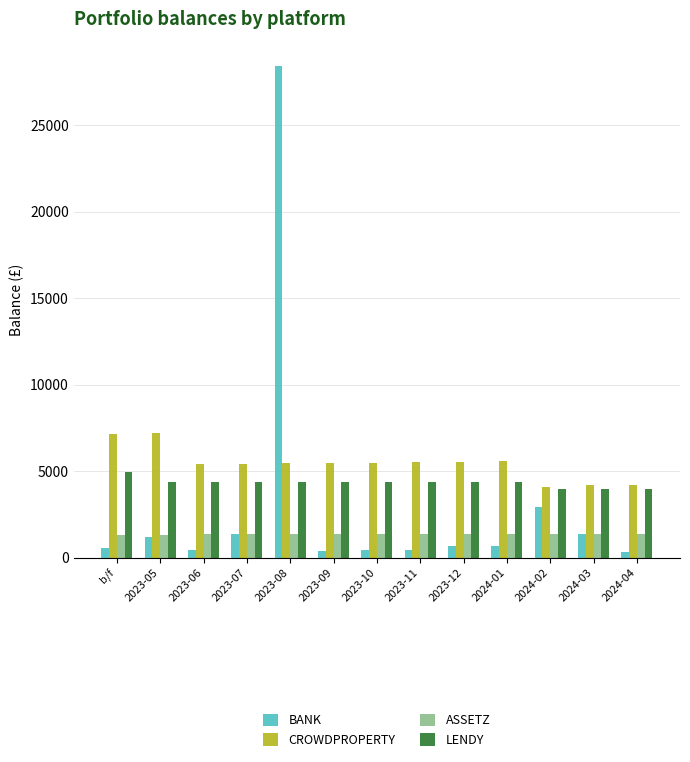

Which series has the largest total across all categories?

CROWDPROPERTY